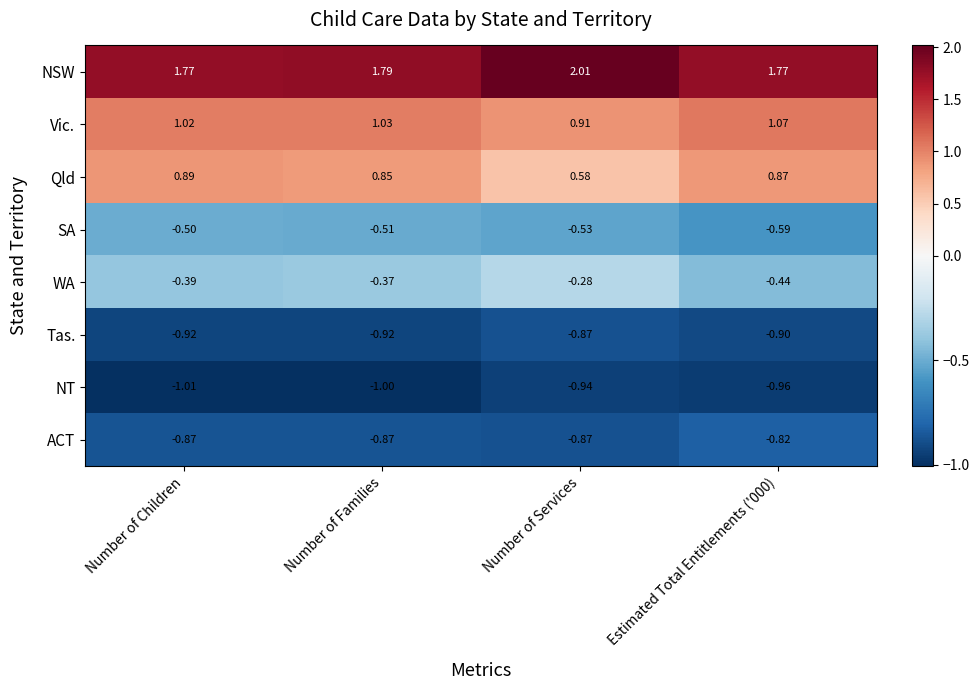

How many categories are shown in the chart?

4